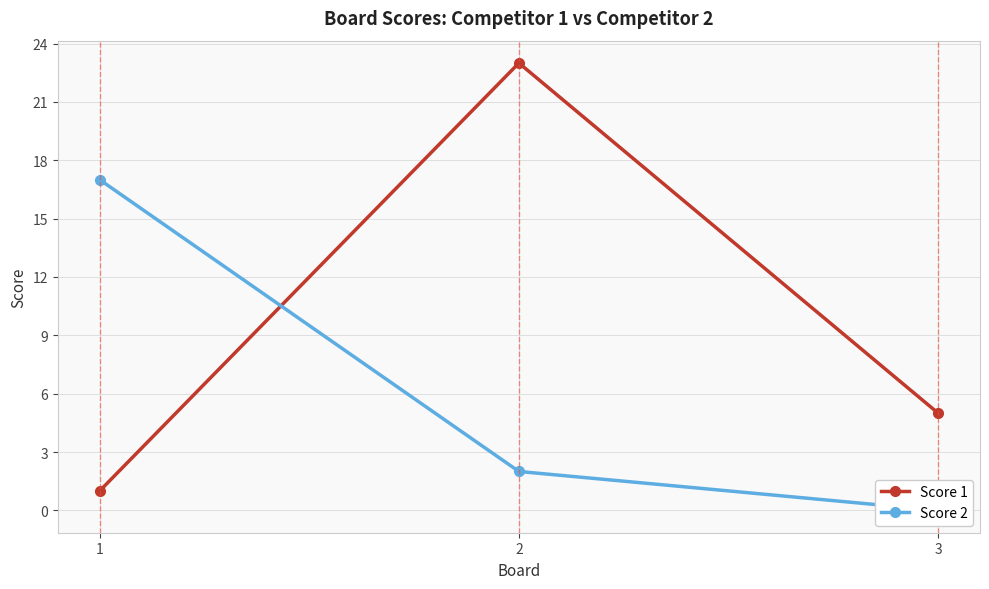

Which category has the lowest value across all series?

3